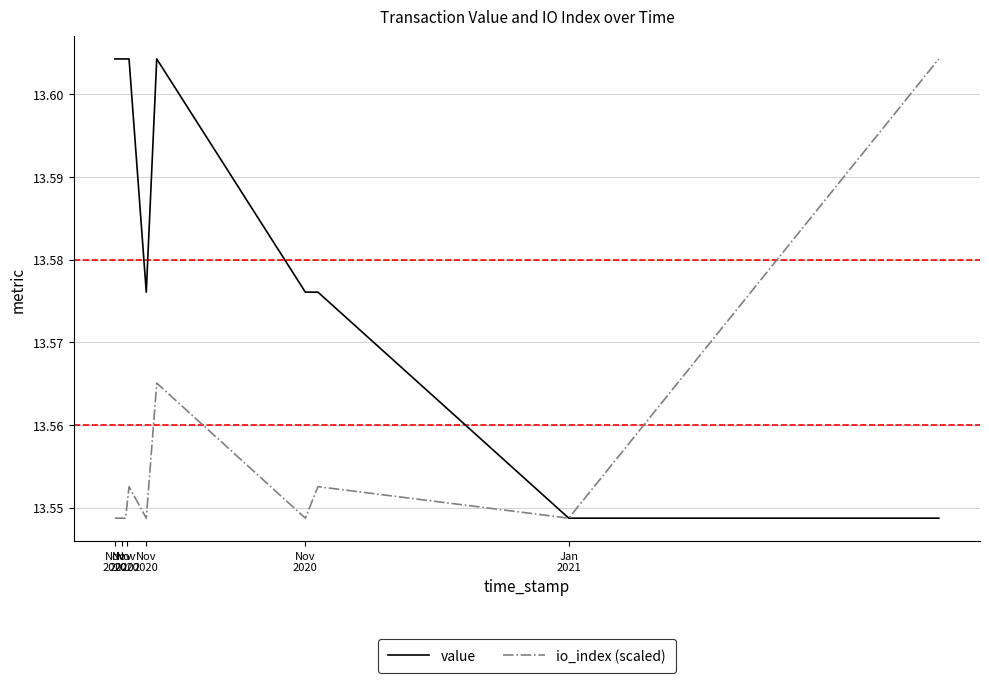

Rank the series by their average value, from highest to lowest.

value, io_index (scaled)